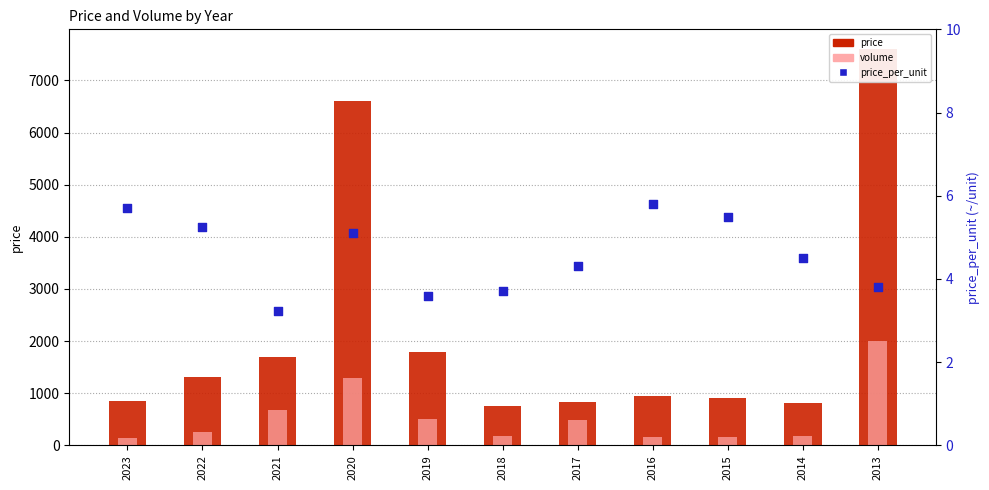

Which series has the largest total across all categories?

price